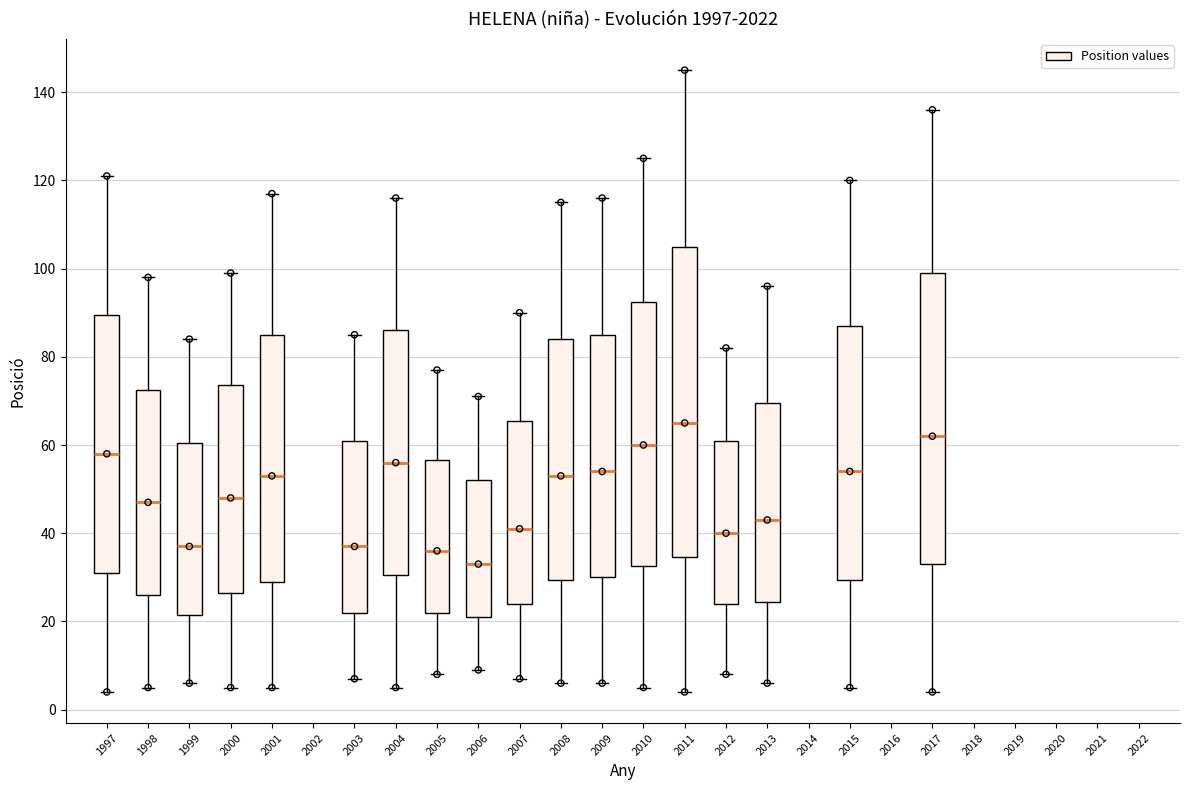

Where is the upper edge of the box at x = 2004 on the y-axis? The values are not printed on the chart, so give them approximately, as read against the axis.

86